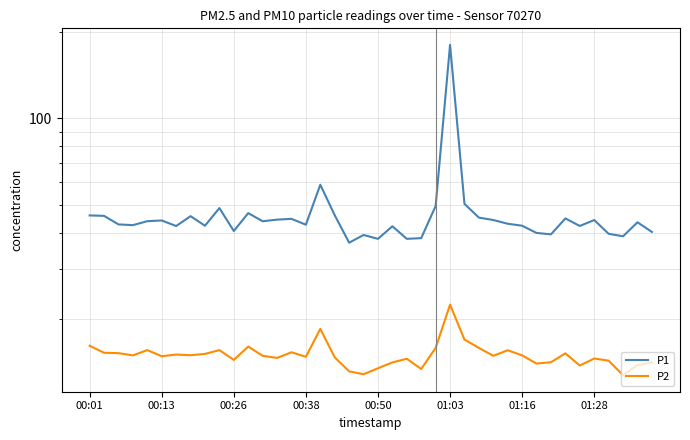

Does the chart have visible grid lines?

Yes